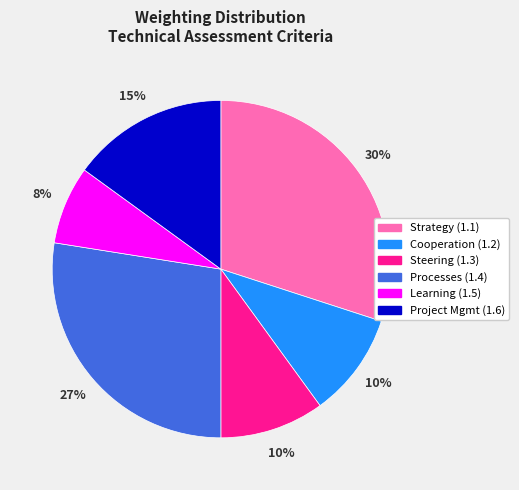

How many slices are in this pie chart?

6